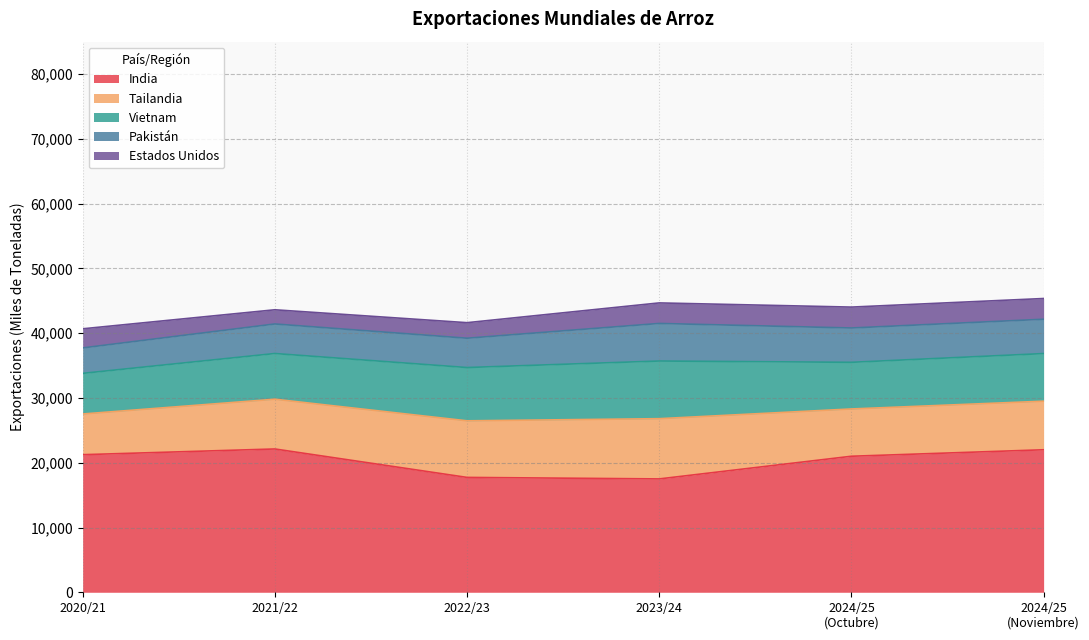

Between 2022/23 and 2023/24, which series saw the biggest shift?

Pakistán